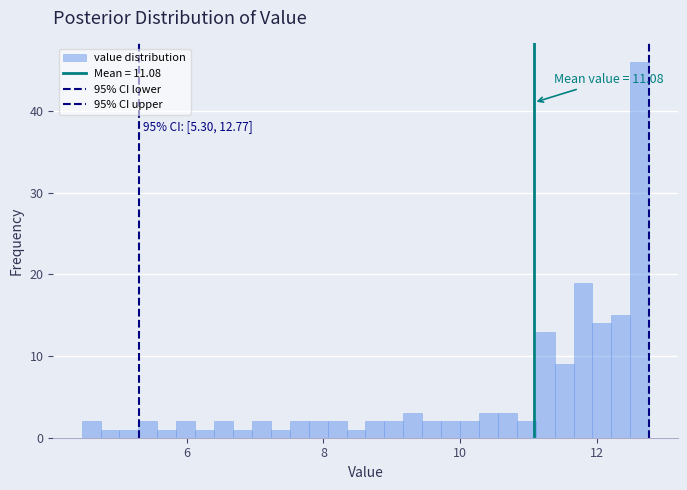

Read against the x-axis, roughly where is the centre of the tallest bar?

12.6